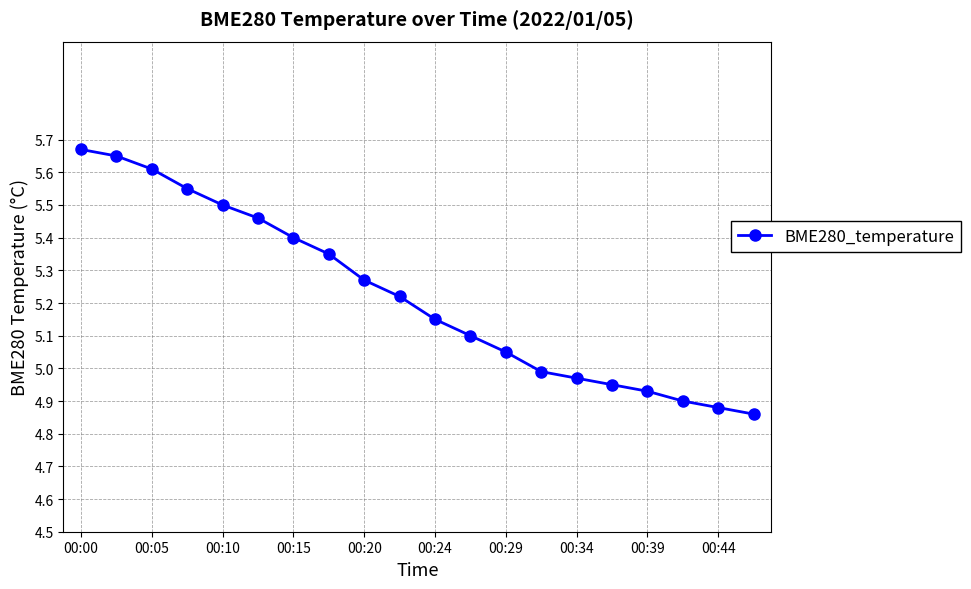

What is the sum of all values?

104.5